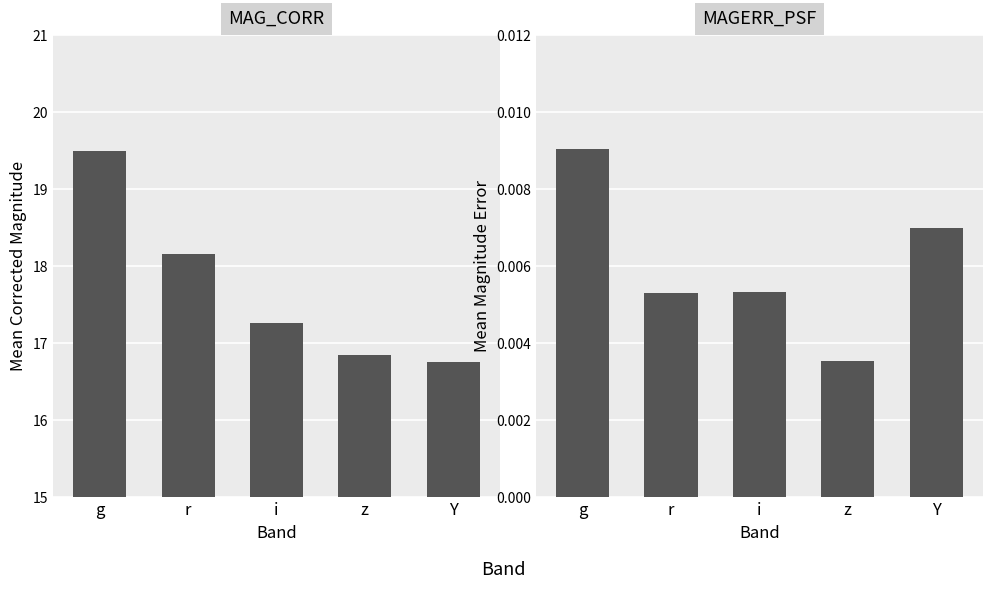

True or false: MAGERR_PSF has a value of 0.0 at g.

True